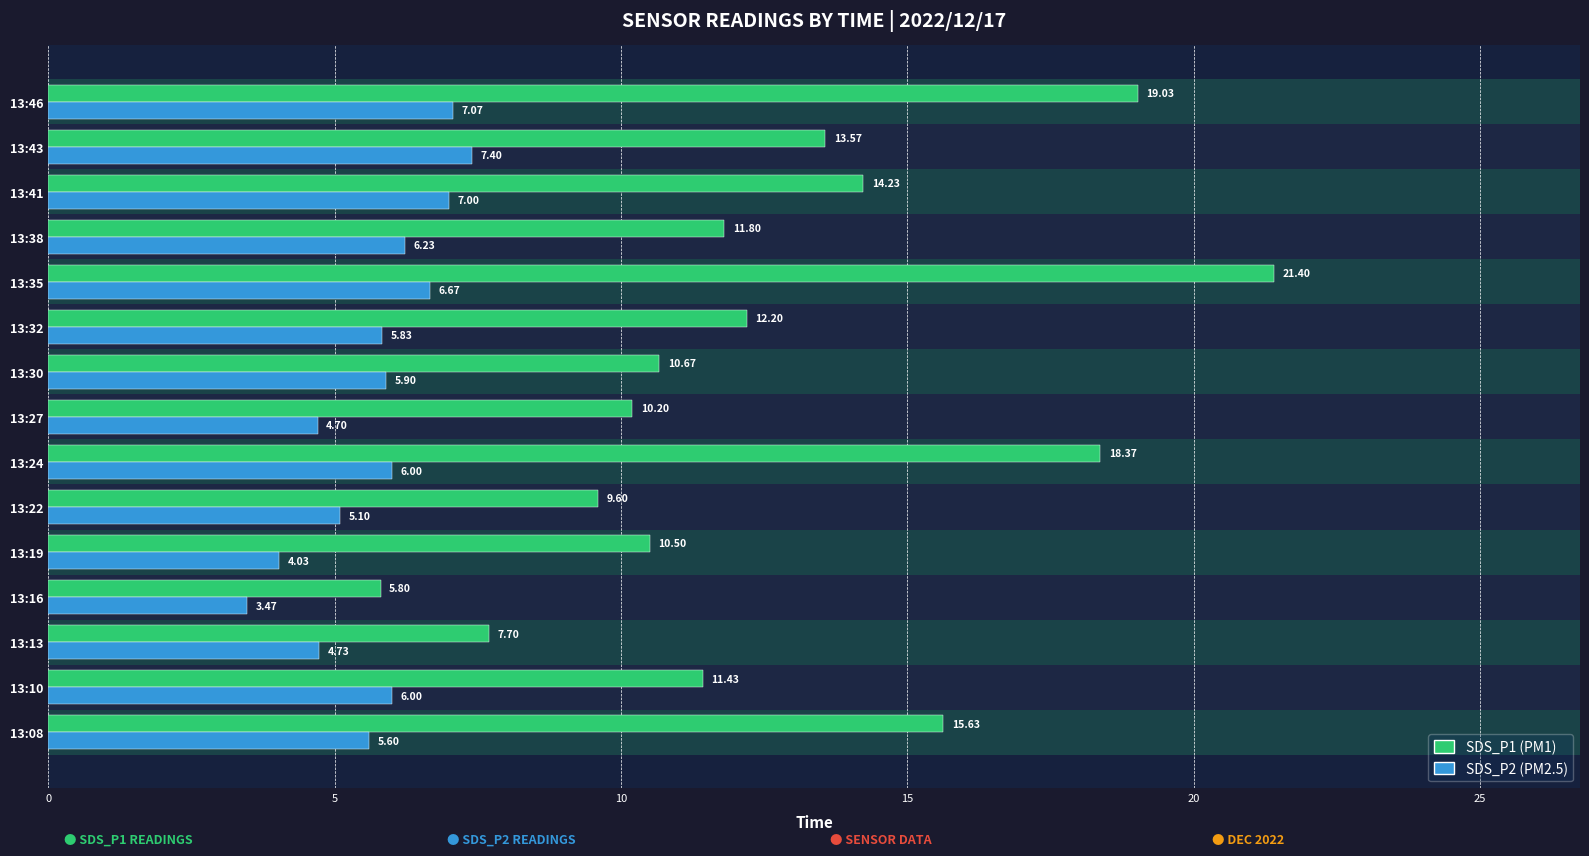

What is the spread (max minus min) of values at 13:32?

6.4